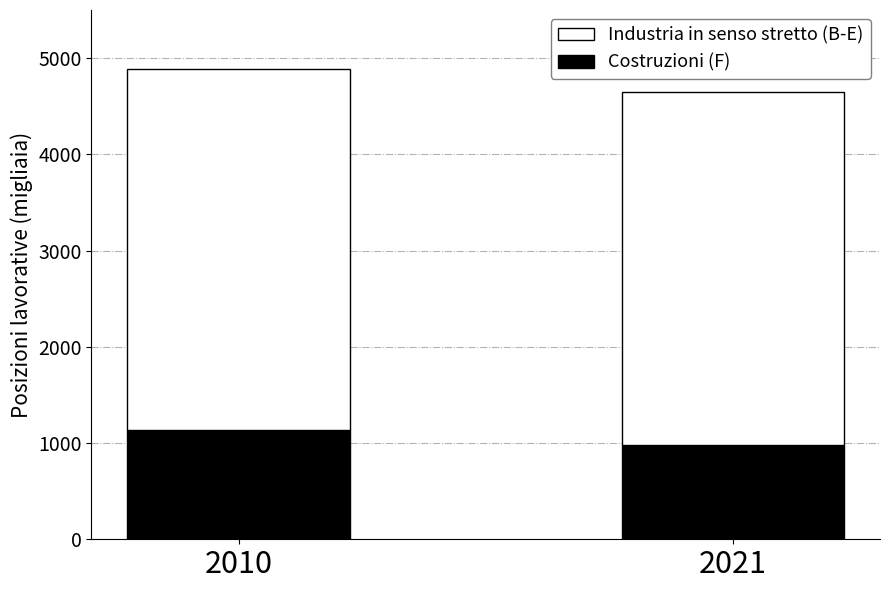

What is the total value across all series at 2021?

4649.8